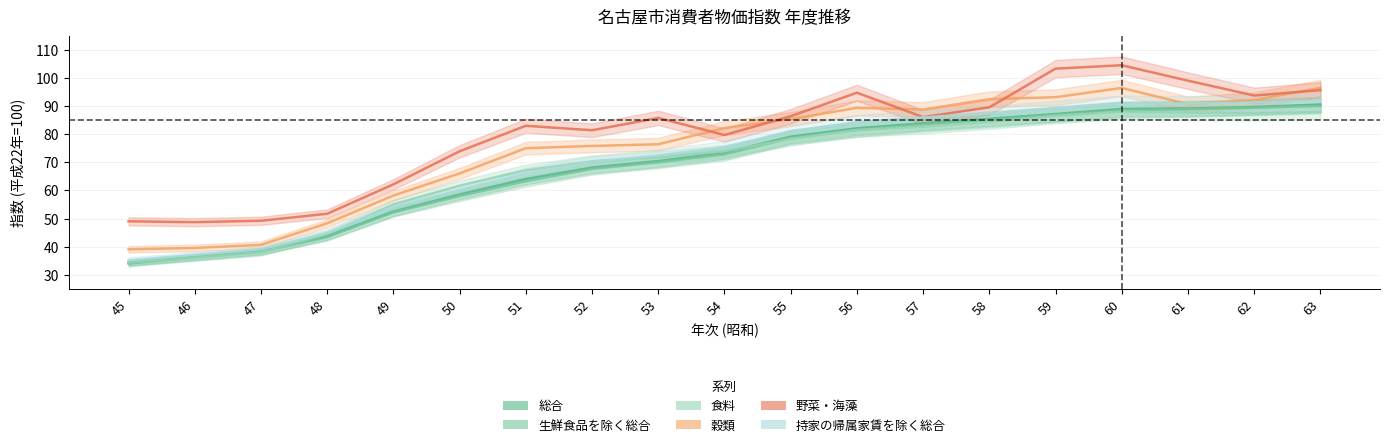

Reading left to right, what are all the values shown in this chart?

総合: 45=34.2	46=36.3	47=38.3	48=43.7	49=52.5	50=58.6	51=64.1	52=68.2	53=70.5	54=73.5	55=79.2	56=82.2	57=84.0	58=85.6	59=87.3	60=89.1	61=89.3	62=89.8	63=90.7
生鮮食品を除く総合: 45=33.9	46=36.1	47=38.2	48=43.4	49=52.2	50=58.0	51=63.3	52=67.7	53=70.1	54=72.9	55=78.8	56=81.6	57=83.6	58=85.1	59=87.0	60=88.6	61=89.0	62=89.5	63=90.2
食料: 45=34.3	46=36.0	47=37.9	48=44.5	49=55.0	50=61.7	51=67.2	52=70.4	53=71.8	54=74.0	55=78.4	56=81.6	57=82.8	58=84.5	59=86.6	60=88.1	61=87.8	62=87.6	63=88.0
穀類: 45=39.0	46=39.5	47=40.6	48=48.3	49=58.2	50=66.1	51=75.1	52=75.9	53=76.5	54=82.3	55=85.5	56=89.5	57=88.9	58=92.6	59=93.3	60=96.6	61=90.8	62=92.3	63=96.6
野菜・海藻: 45=49.0	46=48.7	47=49.2	48=51.7	49=62.2	50=74.0	51=83.1	52=81.5	53=85.9	54=79.8	55=86.5	56=94.9	57=86.2	58=89.7	59=103.5	60=104.7	61=99.2	62=93.9	63=95.8
持家の帰属家賃を除く総合: 45=35.1	46=37.0	47=39.0	48=44.8	49=54.1	50=60.3	51=66.1	52=70.3	53=72.5	54=75.4	55=81.2	56=84.4	57=86.1	58=87.5	59=89.4	60=91.2	61=91.0	62=91.4	63=92.2